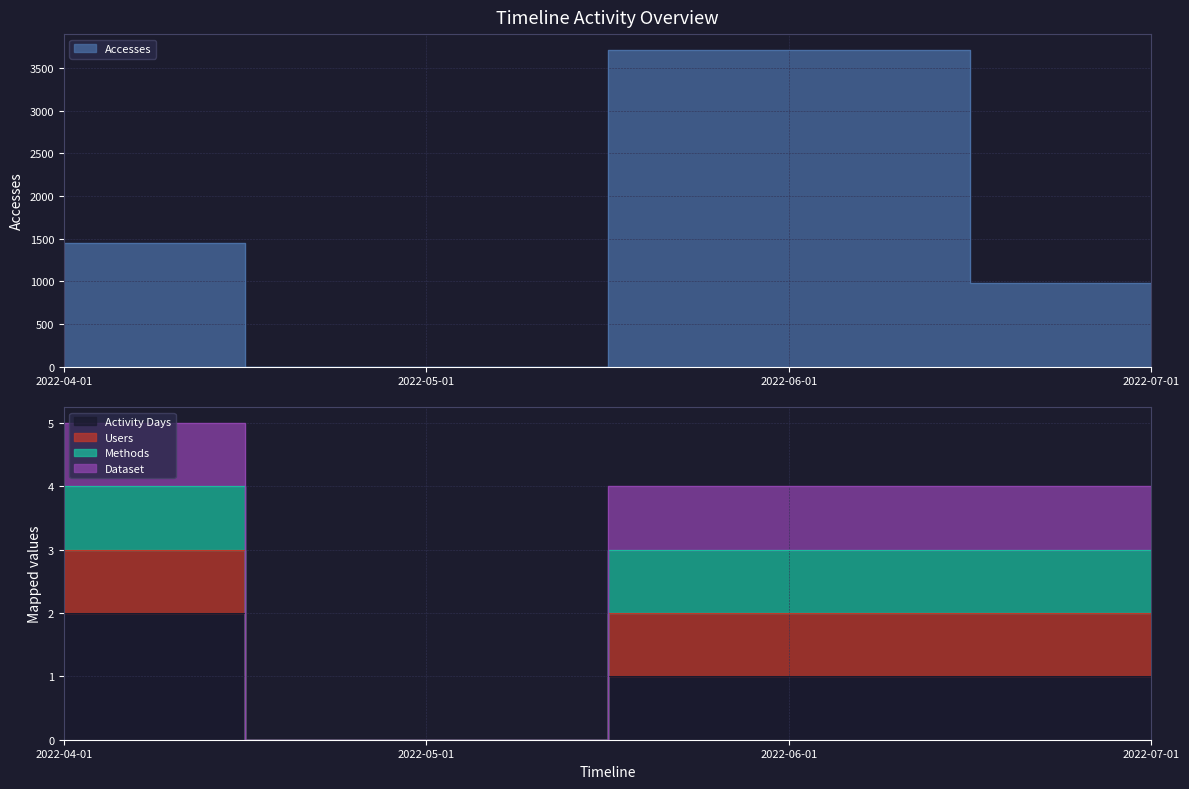

What is the label of the 4th point from the right?

2022-04-01